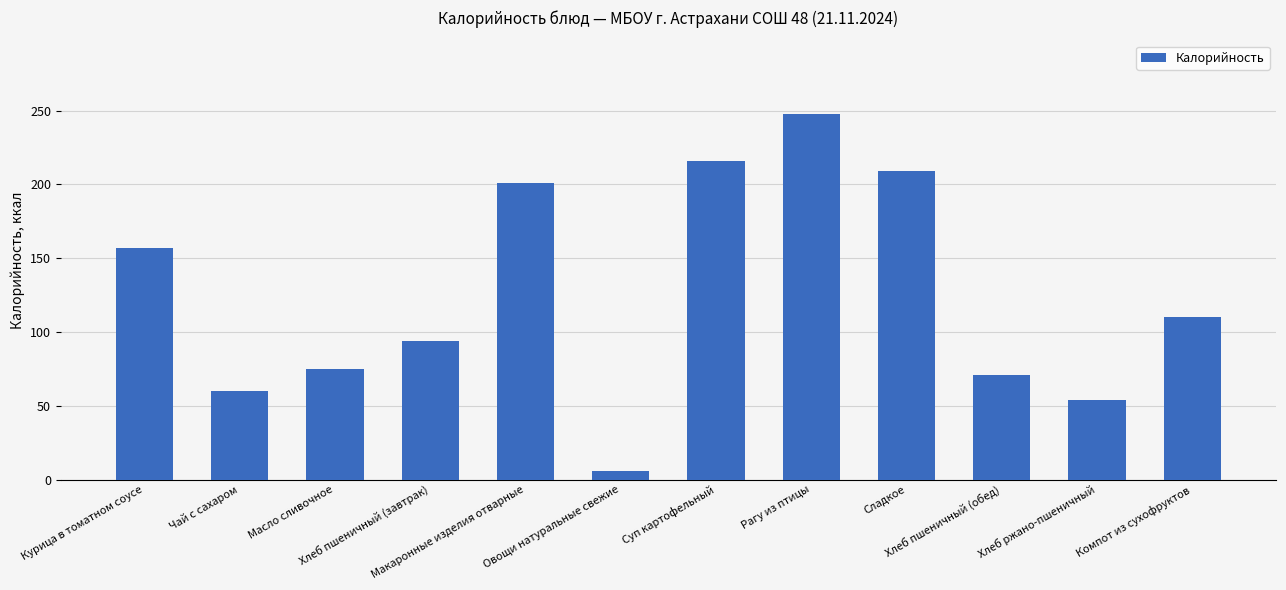

What position from the right is Чай с сахаром?

11